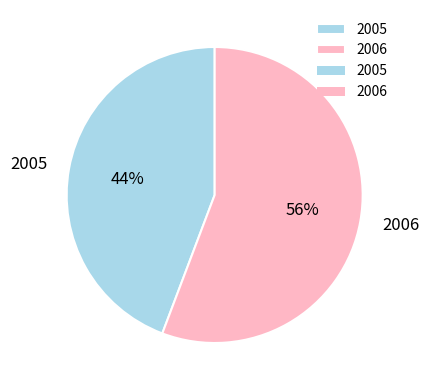

How many slices are in this pie chart?

2